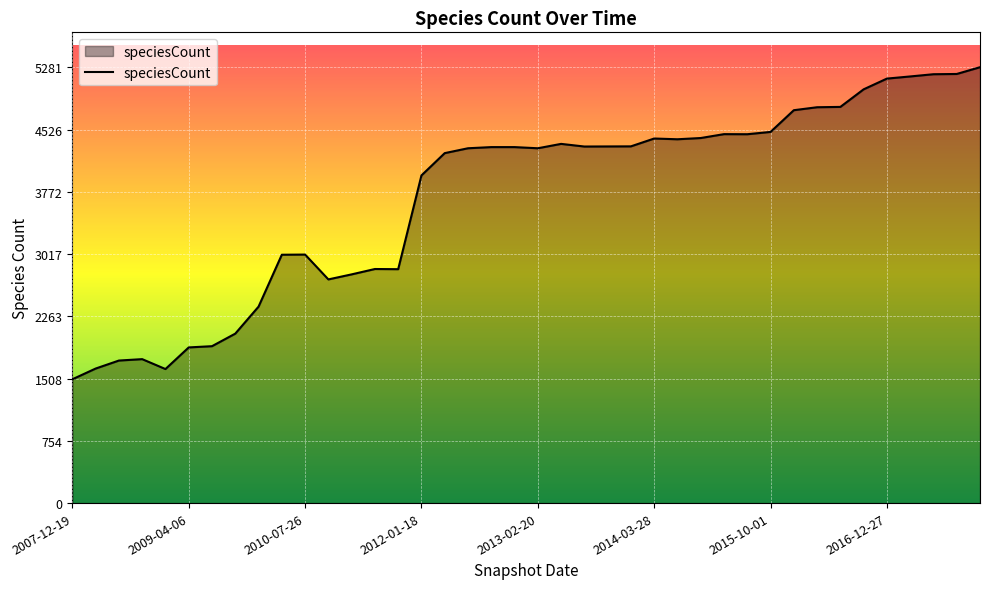

What is the greatest value displayed?

5281